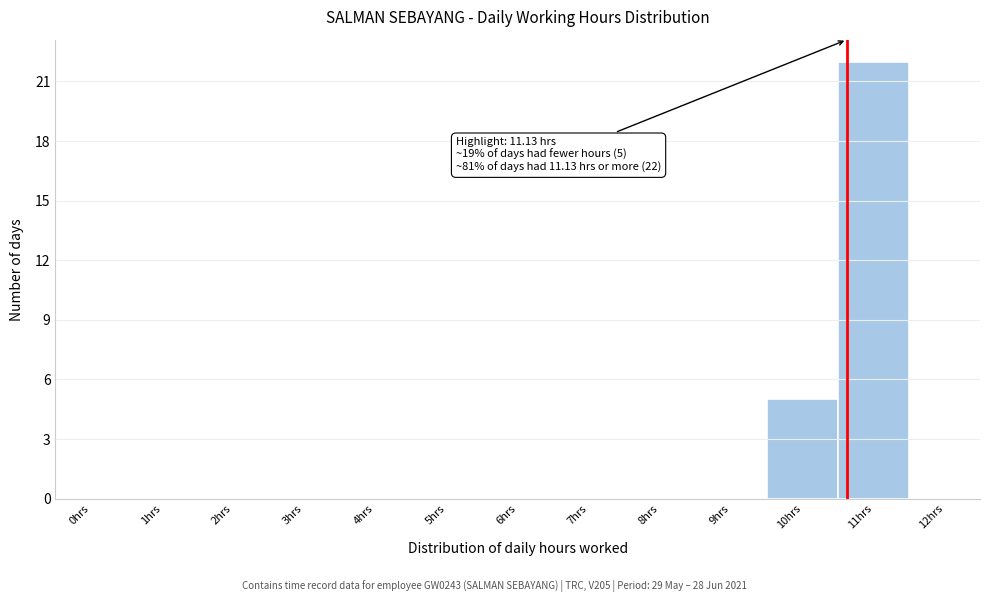

Reading right to left, extract all data points from this chart.

12hrs=0	11hrs=22	10hrs=5	9hrs=0	8hrs=0	7hrs=0	6hrs=0	5hrs=0	4hrs=0	3hrs=0	2hrs=0	1hrs=0	0hrs=0